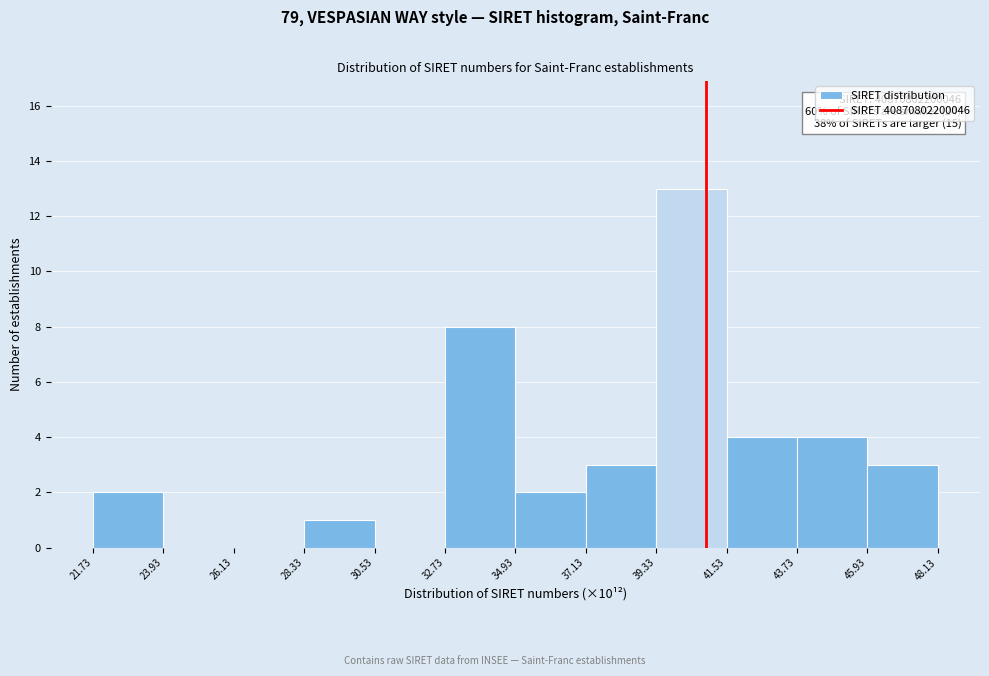

Over which range of the x-axis is the bar tallest?

39.33 to 41.53